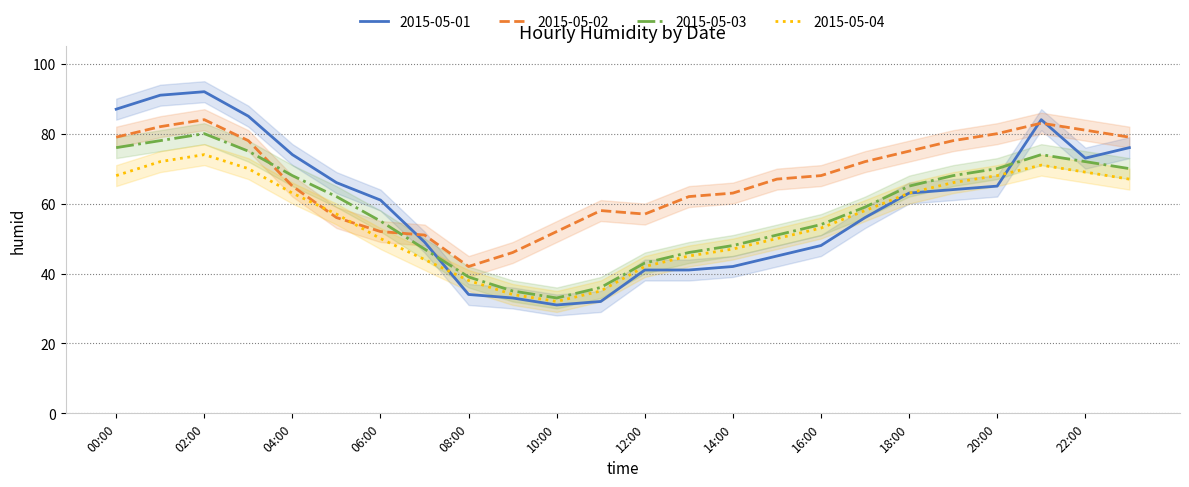

At which label does 2015-05-03 reach its minimum?

10:00